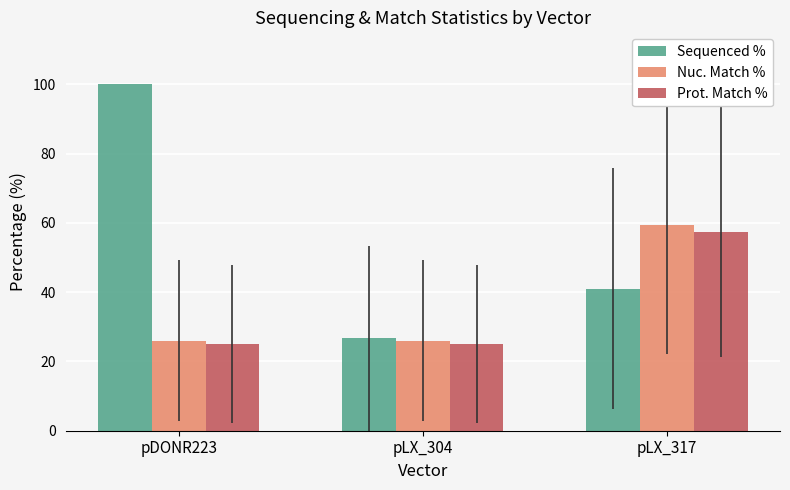

Is it true that Sequenced % equals 68.8 at pDONR223?

False